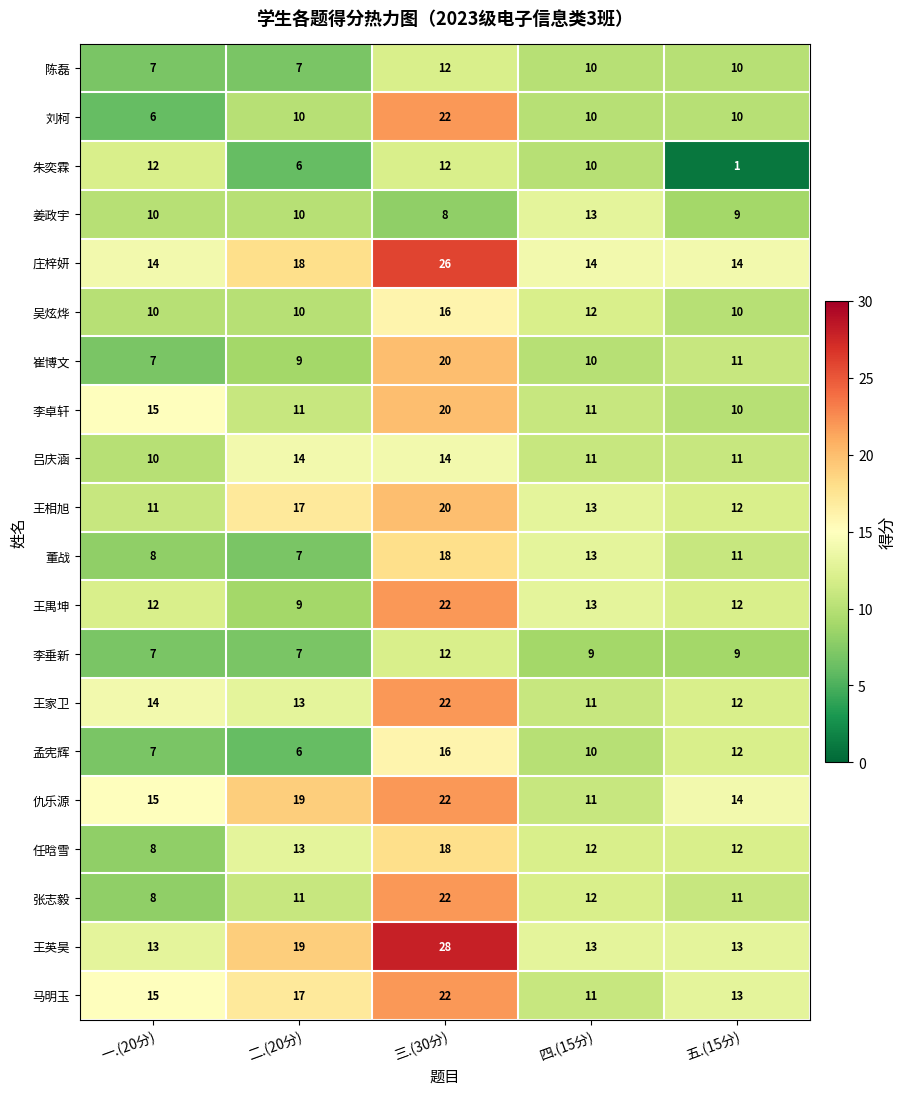

Which series has the widest spread of values?

刘柯